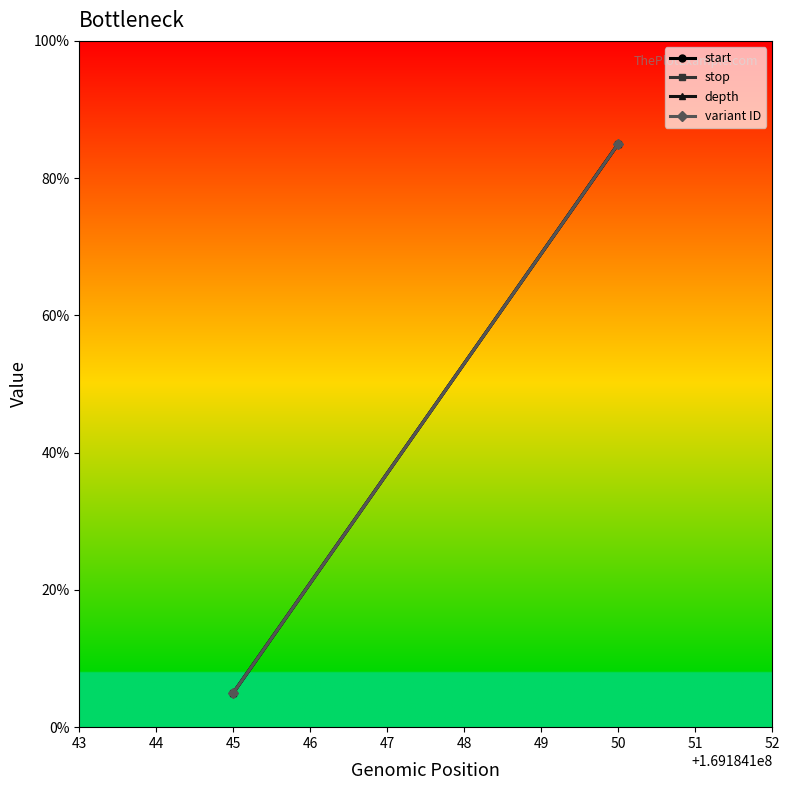

At 50, list the series in order from largest to smallest.

variant ID, start, stop, depth